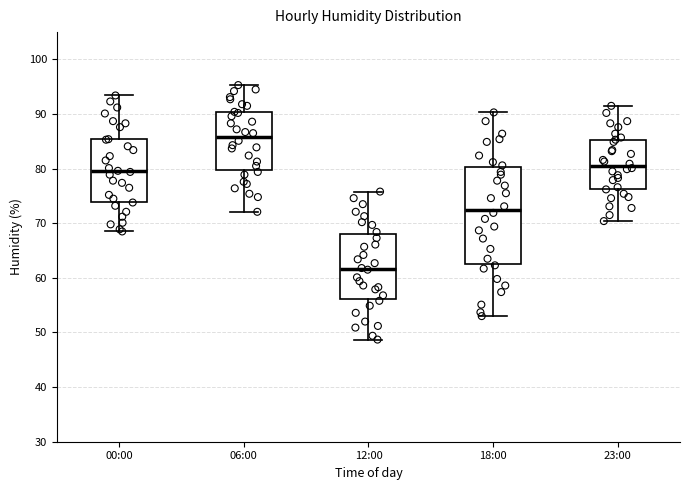

Where does the median line of the box for 12:00 sit on the y-axis? The values are not printed on the chart, so give them approximately, as read against the axis.

62